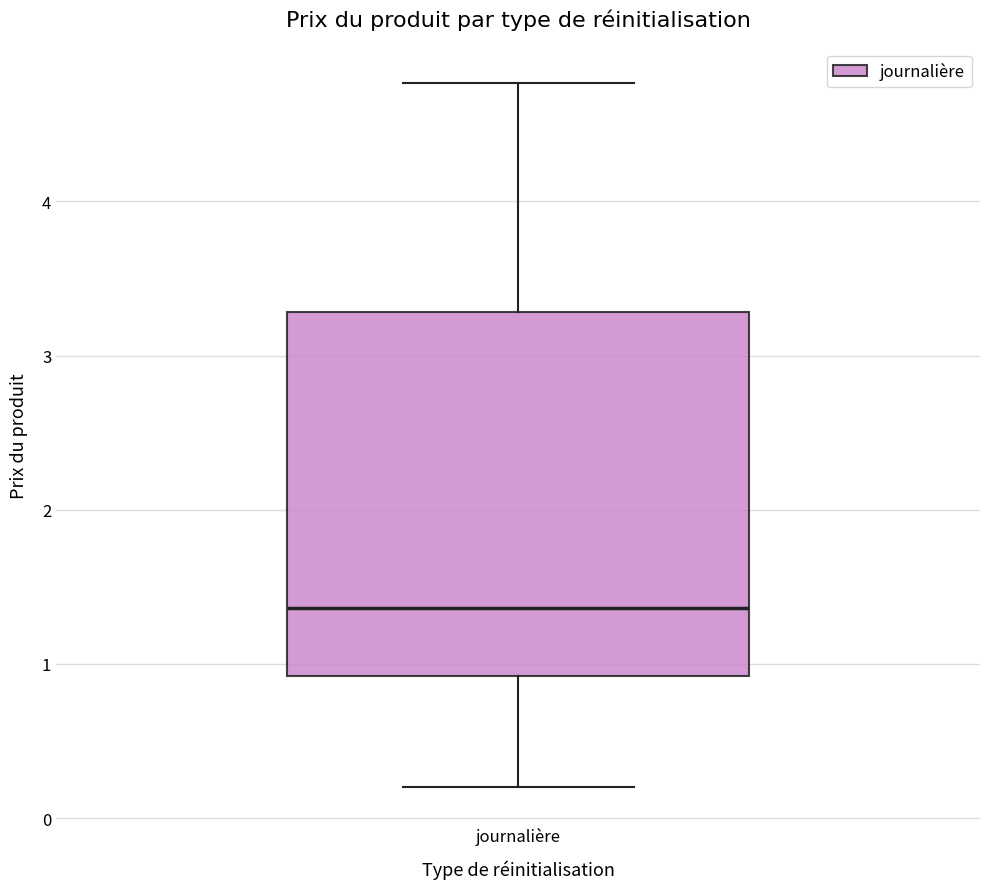

Read this box plot against the y-axis: the position of the median line, the range covered by the box, and the ends of both whiskers. The values are not printed on the chart, so give them approximately, as read against the axis.

median 1.4, box 0.9 to 3.3, whiskers 0.2 to 4.8